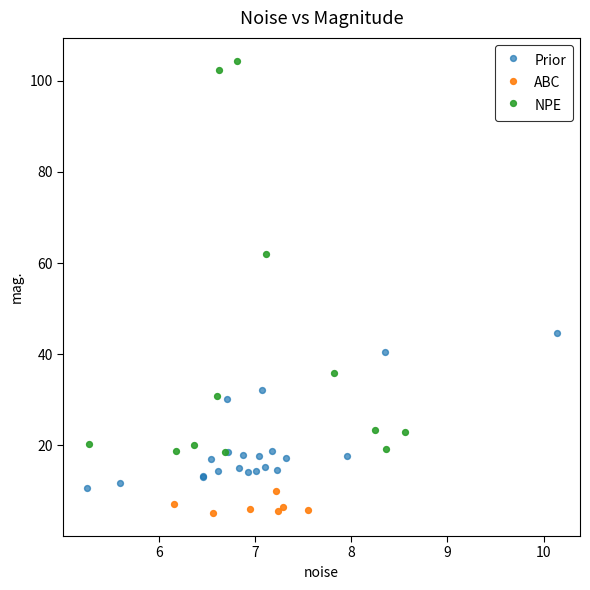

Which series has the largest Y range (max minus min)?

NPE